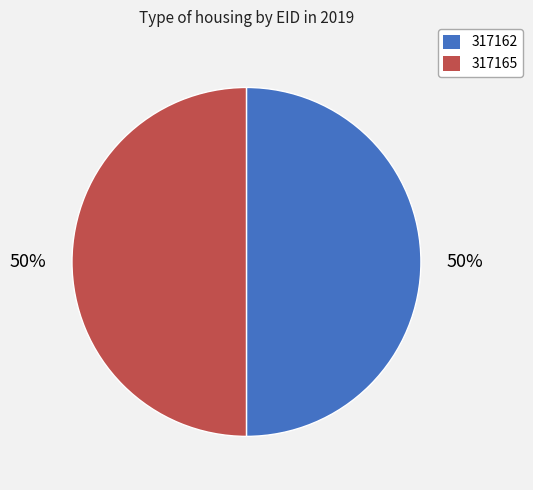

The 317165 slice represents 59% of the pie. True or false?

False